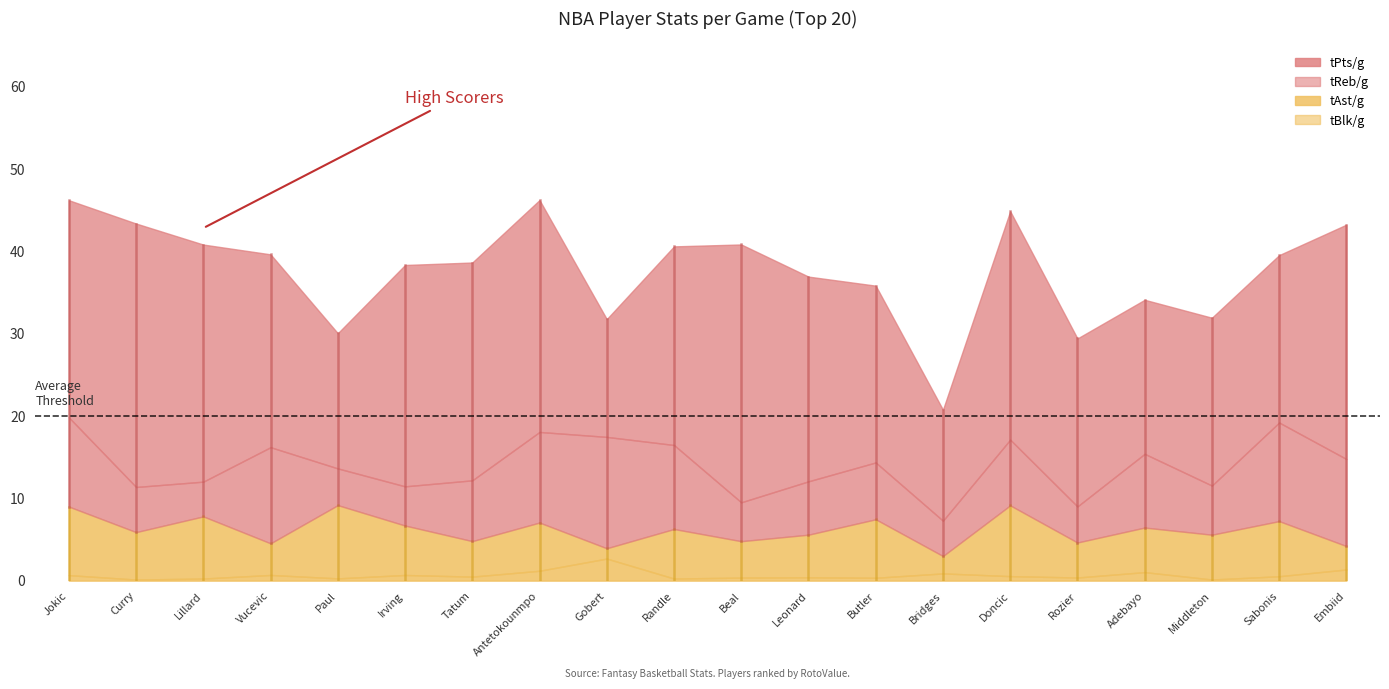

What are all the series names shown in the legend?

tPts/g, tReb/g, tAst/g, tBlk/g